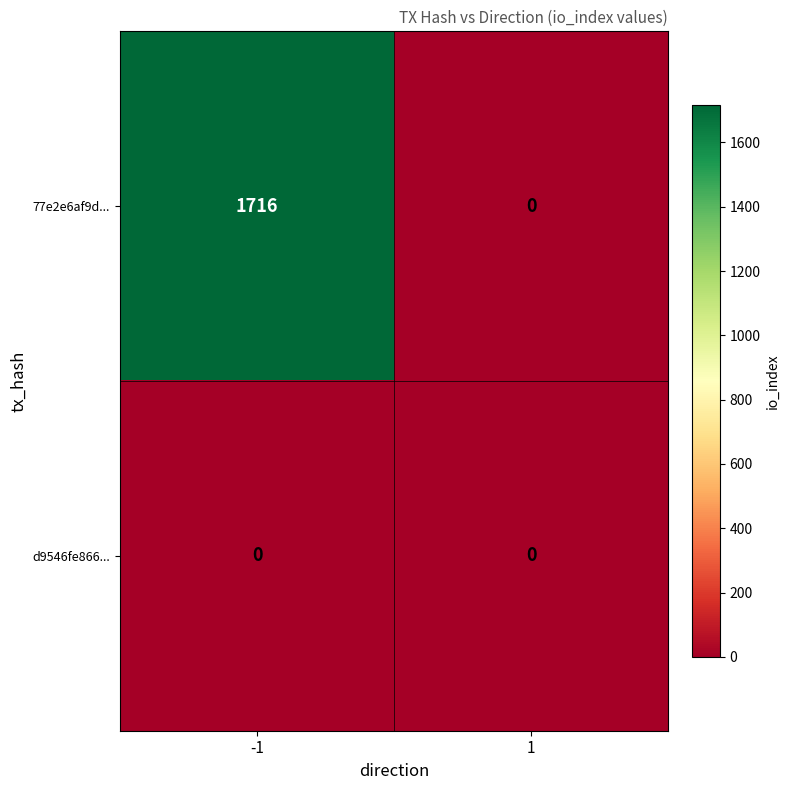

Which series has the largest range (max minus min)?

77e2e6af9d...